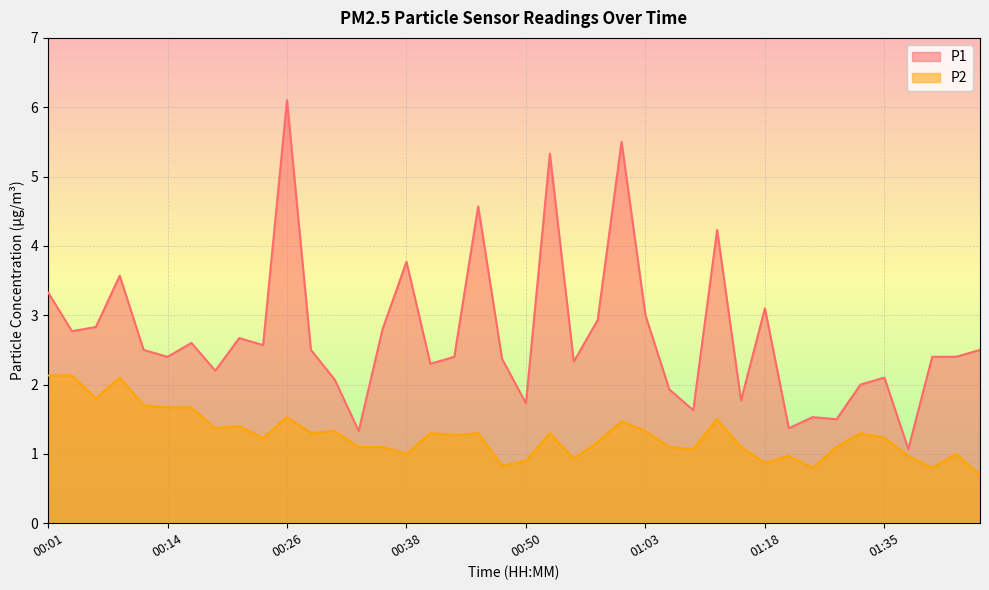

How many interior local peaks does the P2 series have?

12